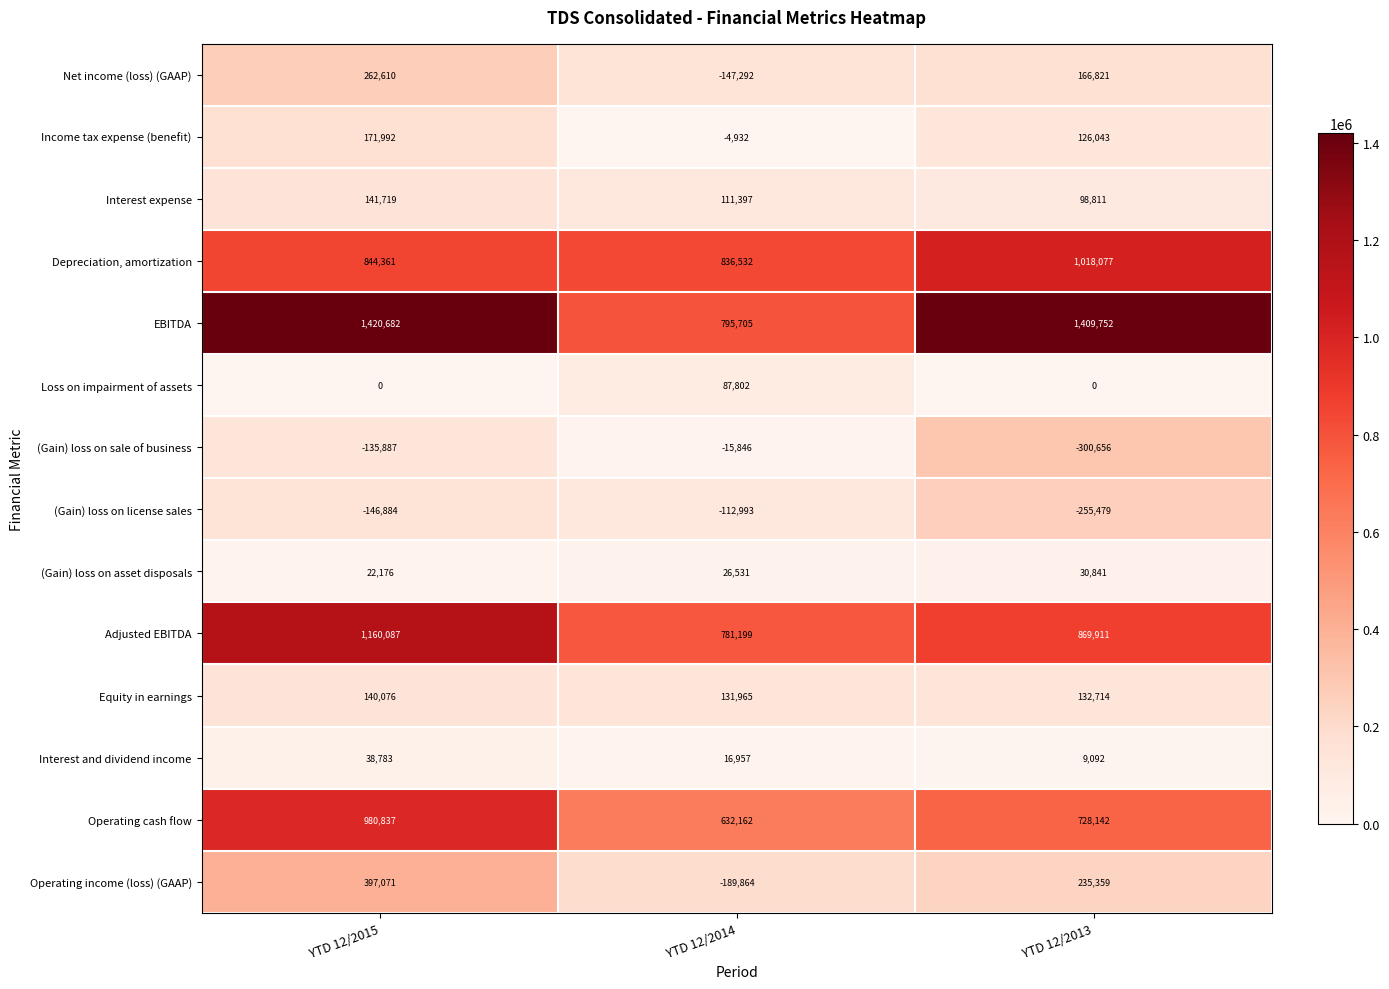

Which label corresponds to the largest value in the chart?

YTD 12/2015